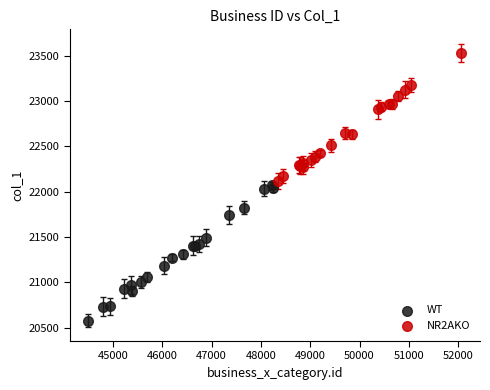

What are all the series names shown in the legend?

WT, NR2AKO